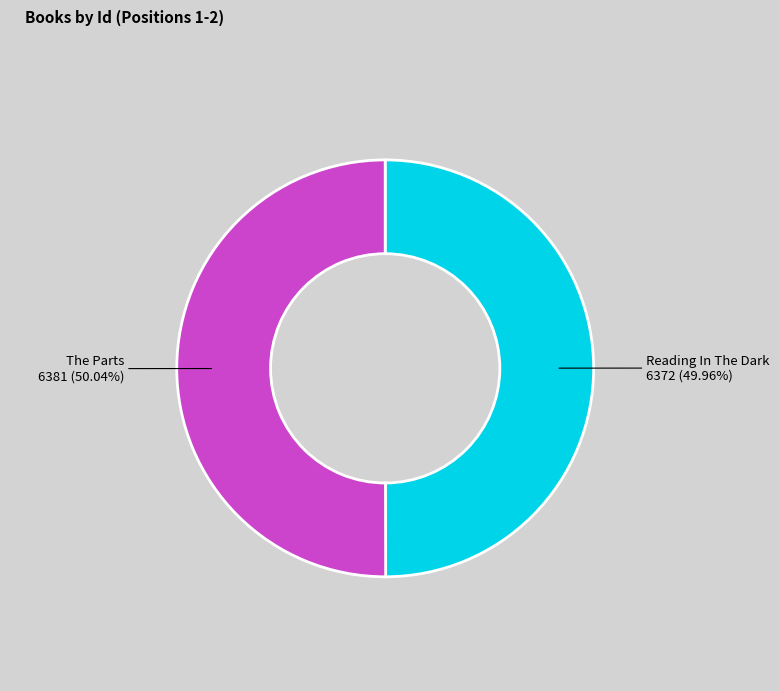

Approximately how many times larger is the value at Reading In The Dark compared to The Parts?

1.0